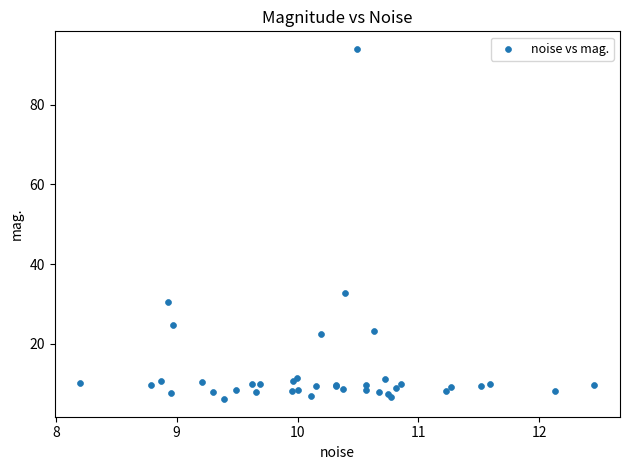

What Y value in the scatter plot is closest to 50?

32.8